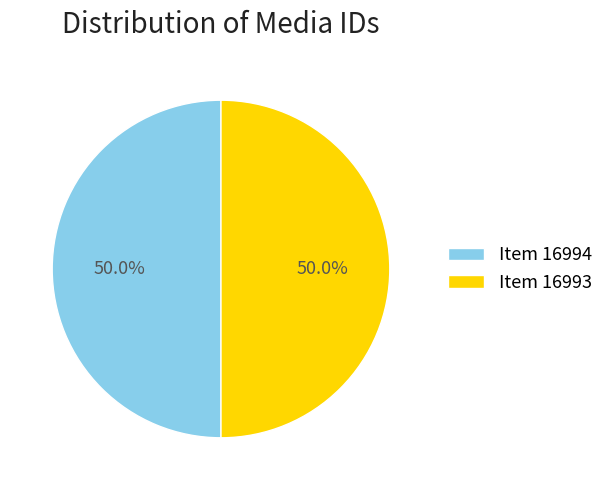

Combined, what portion of the pie is Item 16994 and Item 16993?

100.0%